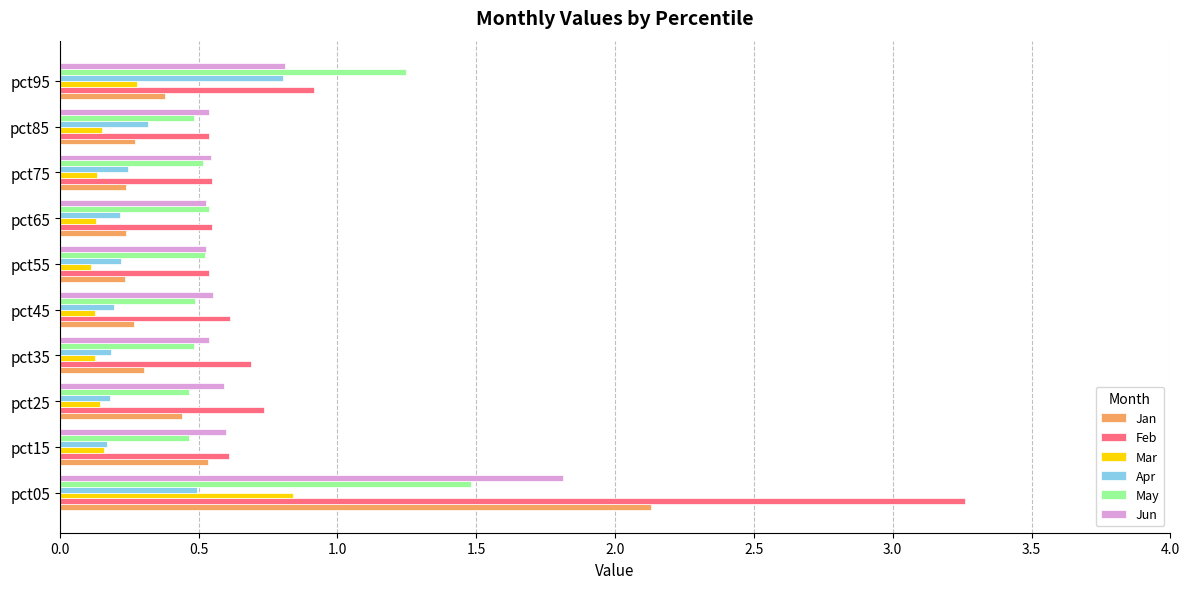

What is the difference between the second highest and second lowest values in the Jun series?

0.3